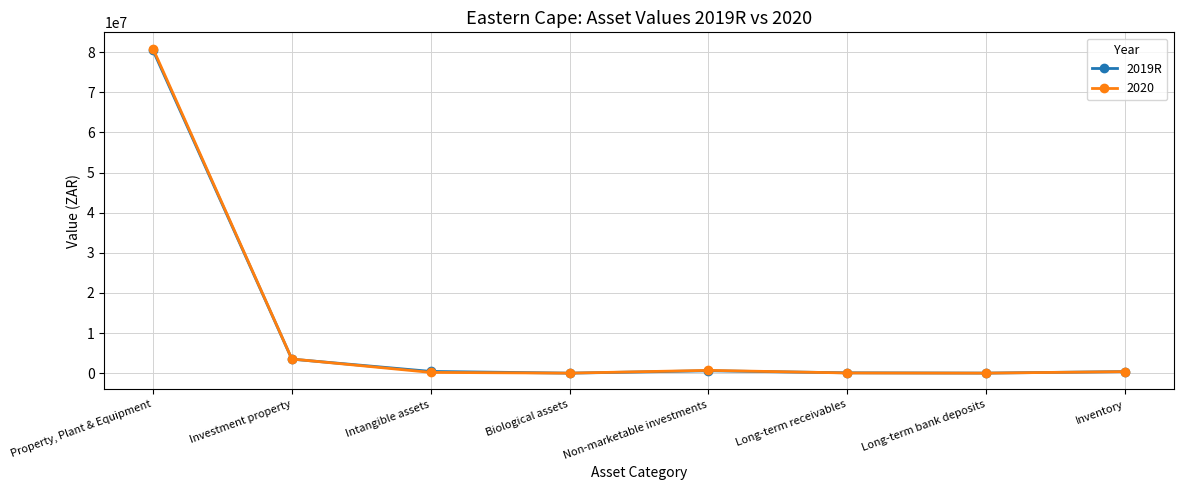

What is the label of the 3rd point from the right?

Long-term receivables